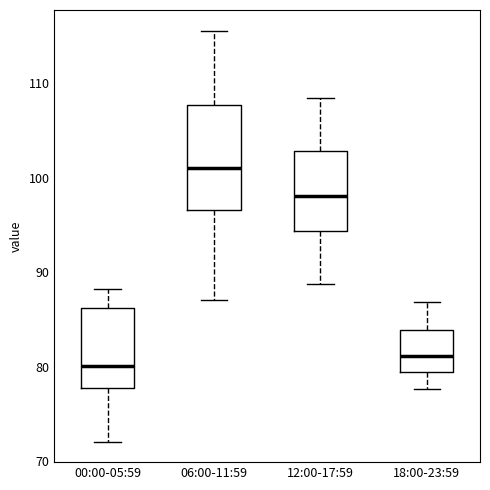

Reading left to right, transcribe this box plot: for each box, give where its median line is, the range the box spans, and where its two whiskers end, as read against the y-axis. The values are not printed on the chart, so give them approximately, as read against the axis.

00:00-05:59: median 80, box 78 to 86, whiskers 72 to 88
06:00-11:59: median 101, box 97 to 108, whiskers 87 to 116
12:00-17:59: median 98, box 94 to 103, whiskers 89 to 109
18:00-23:59: median 81, box 79 to 84, whiskers 78 to 87